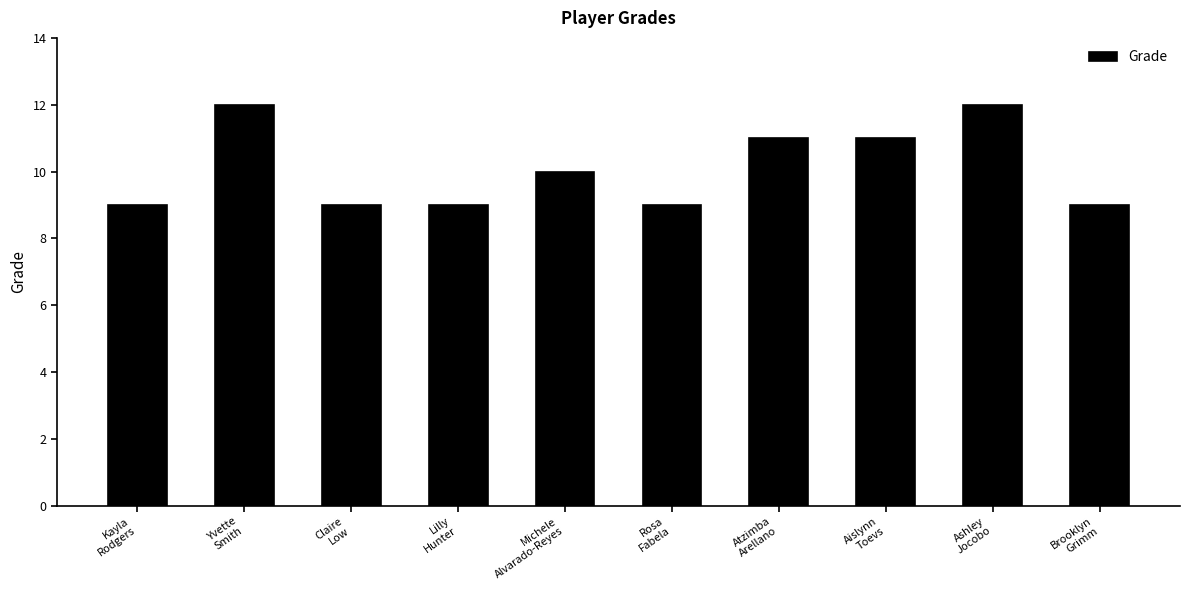

What value does the data have at Claire
Low?

9